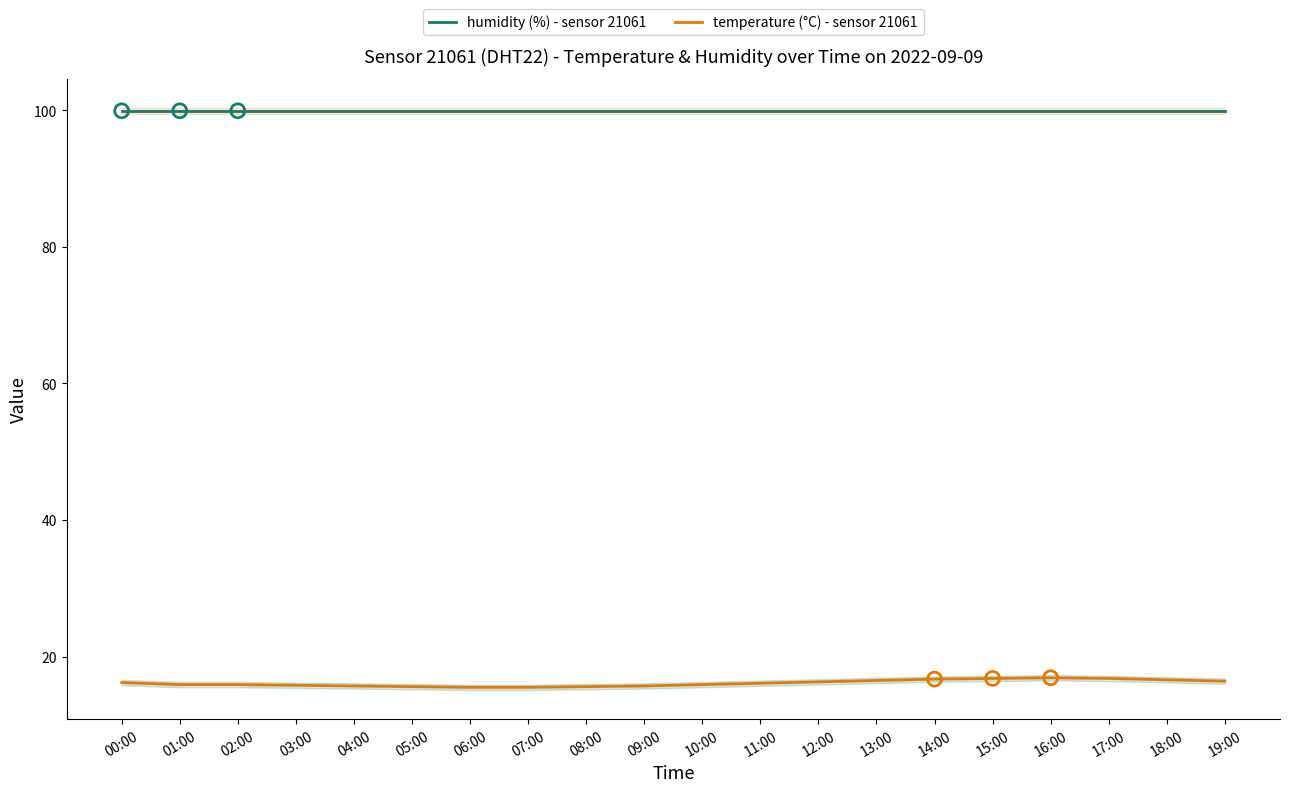

What is the total value across all series at 13:00?

116.4